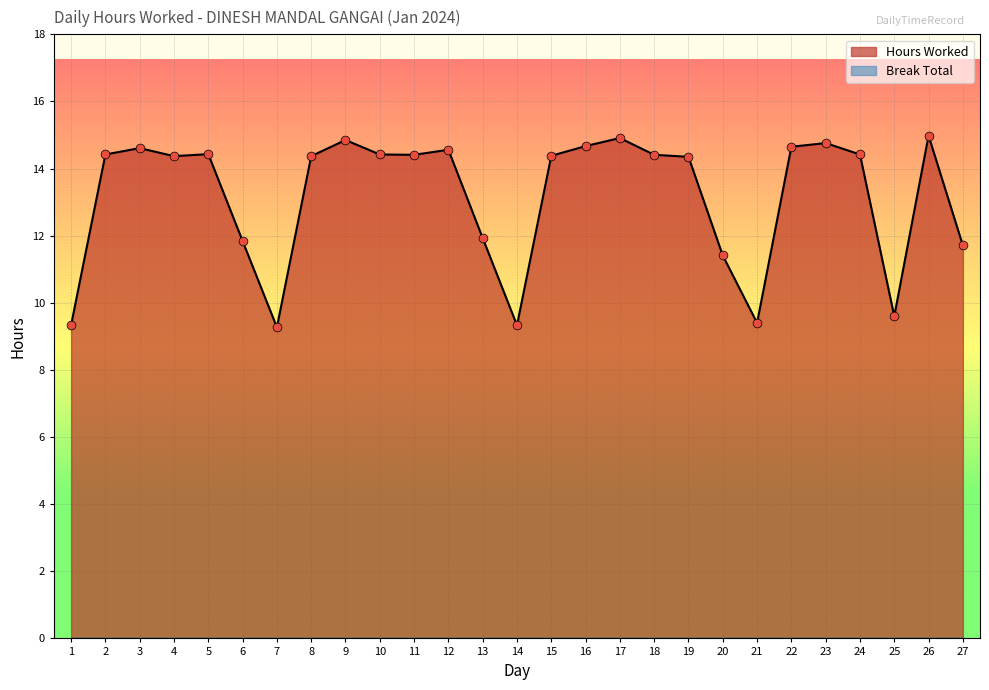

What is the change in value from 13 to 26?

+3.1